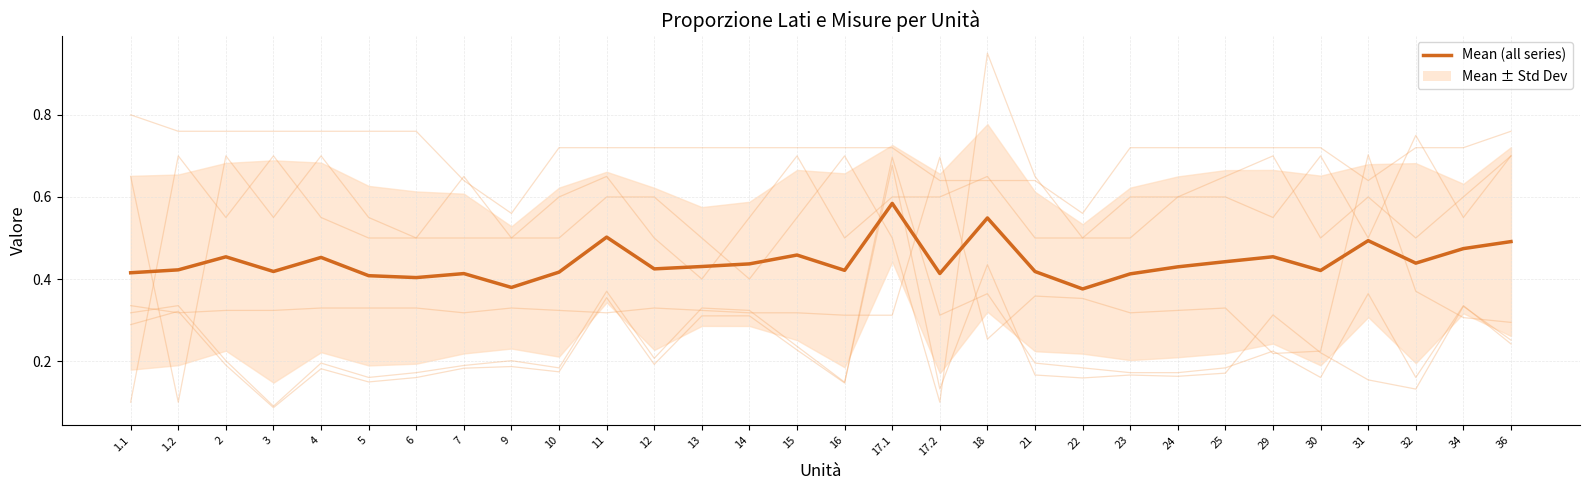

What is the sum of the col_1 values at 10 and 31?

0.3